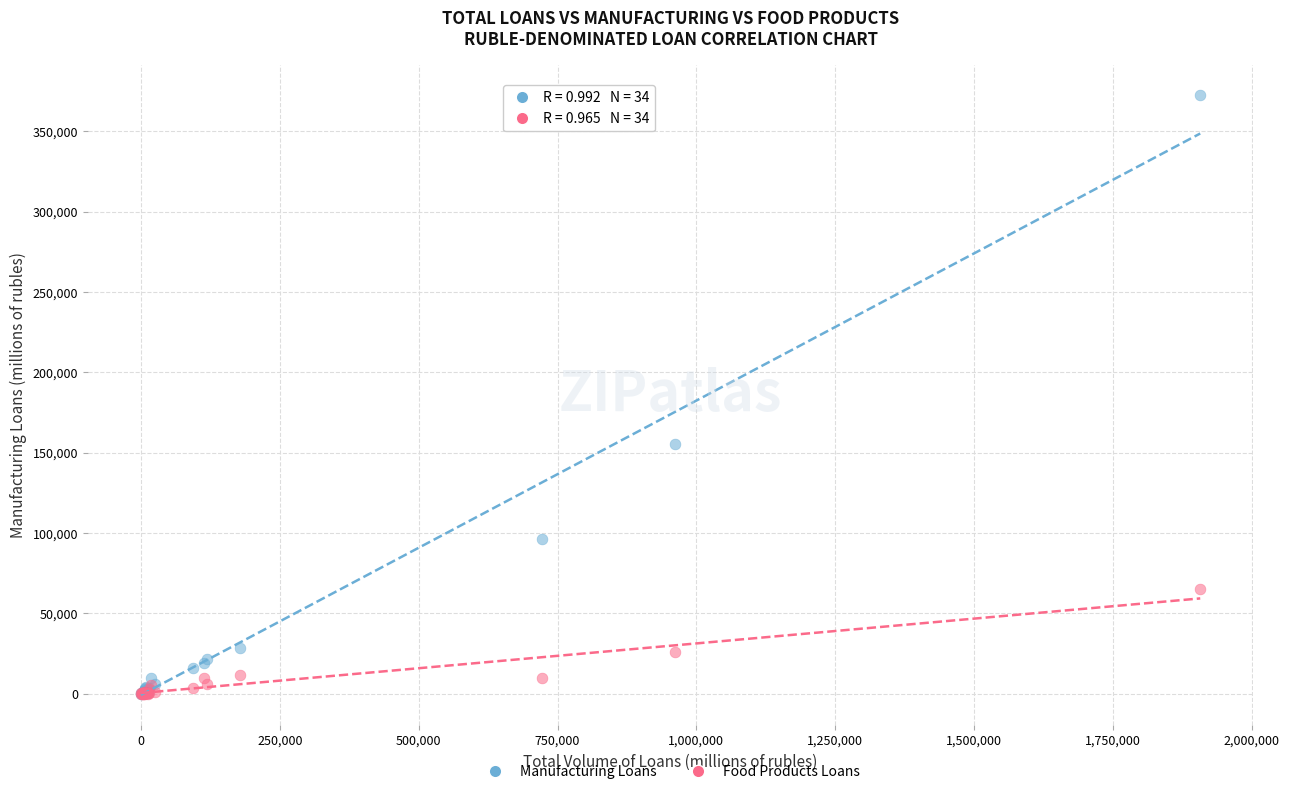

Across all series, what Y value is closest to 186262?

155293